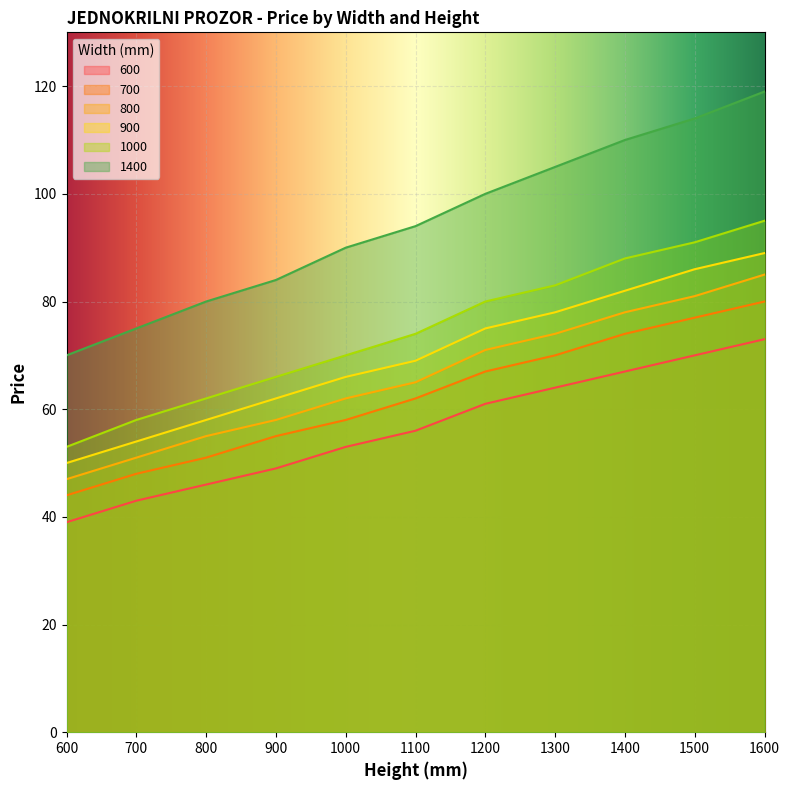

Which series has the largest range (max minus min)?

1400